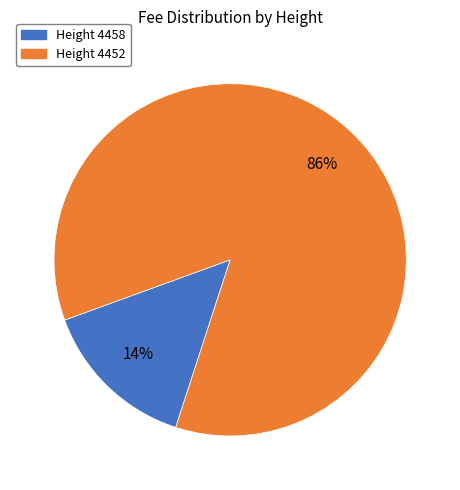

How many segments does this pie chart have?

2